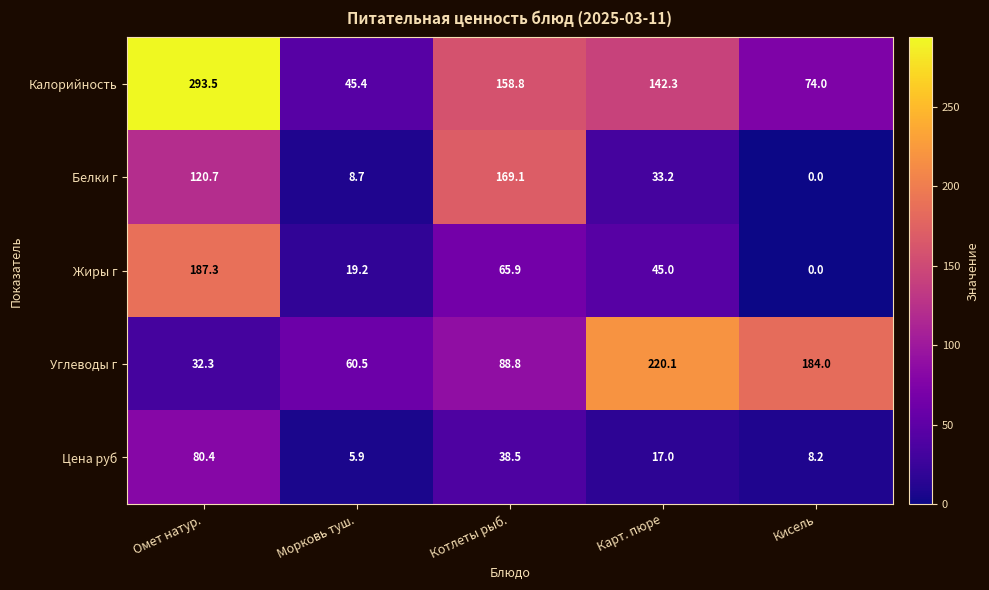

What is the maximum value for Калорийность?

293.5